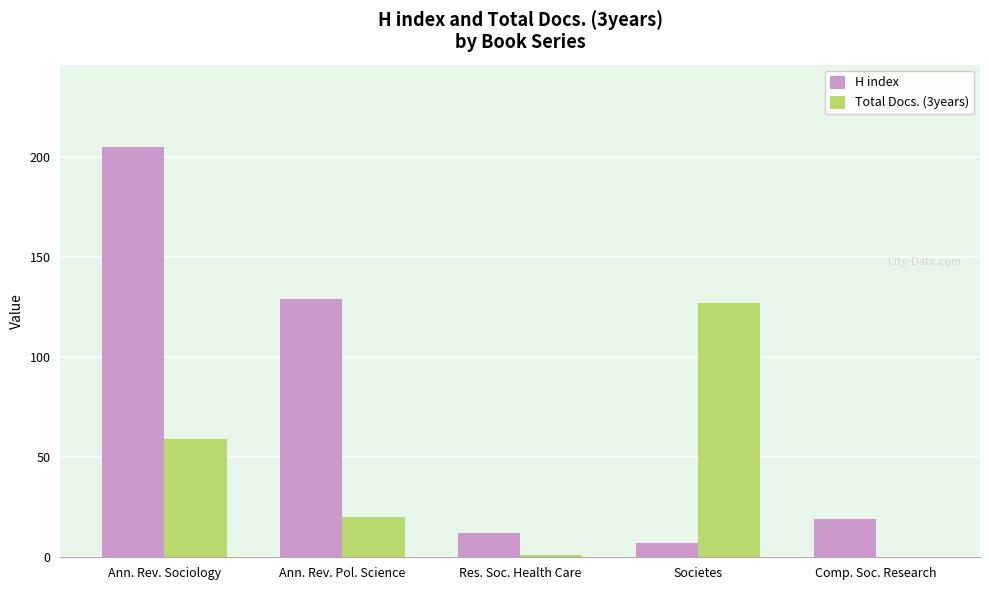

Where is H index nearest to the value 106?

Ann. Rev. Pol. Science